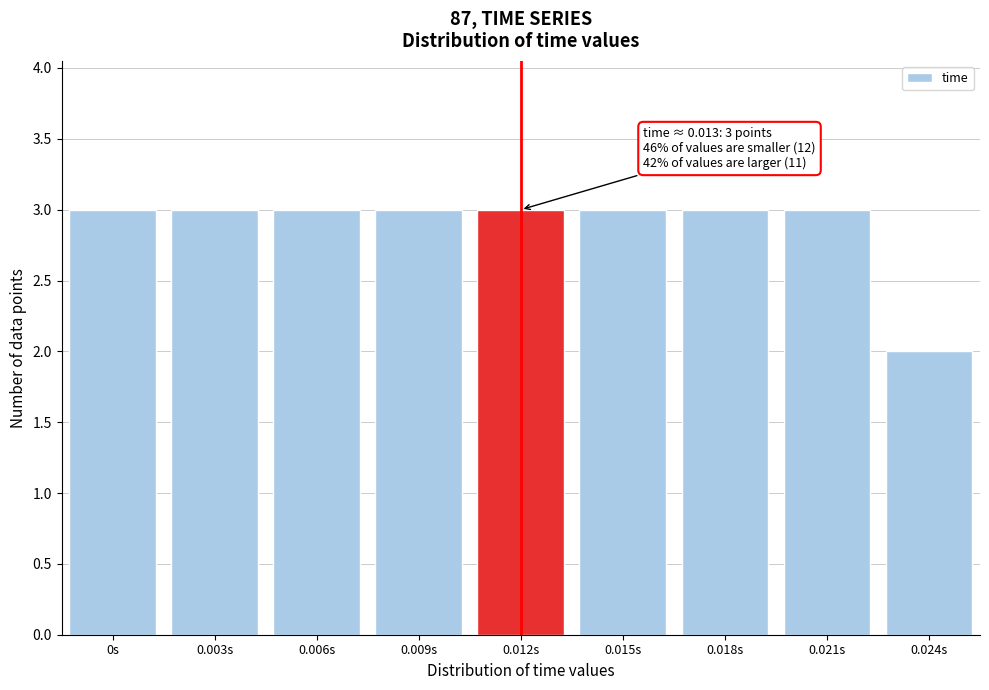

Reading left to right, what are all the values shown in this chart?

3	3	3	3	3	3	3	3	2